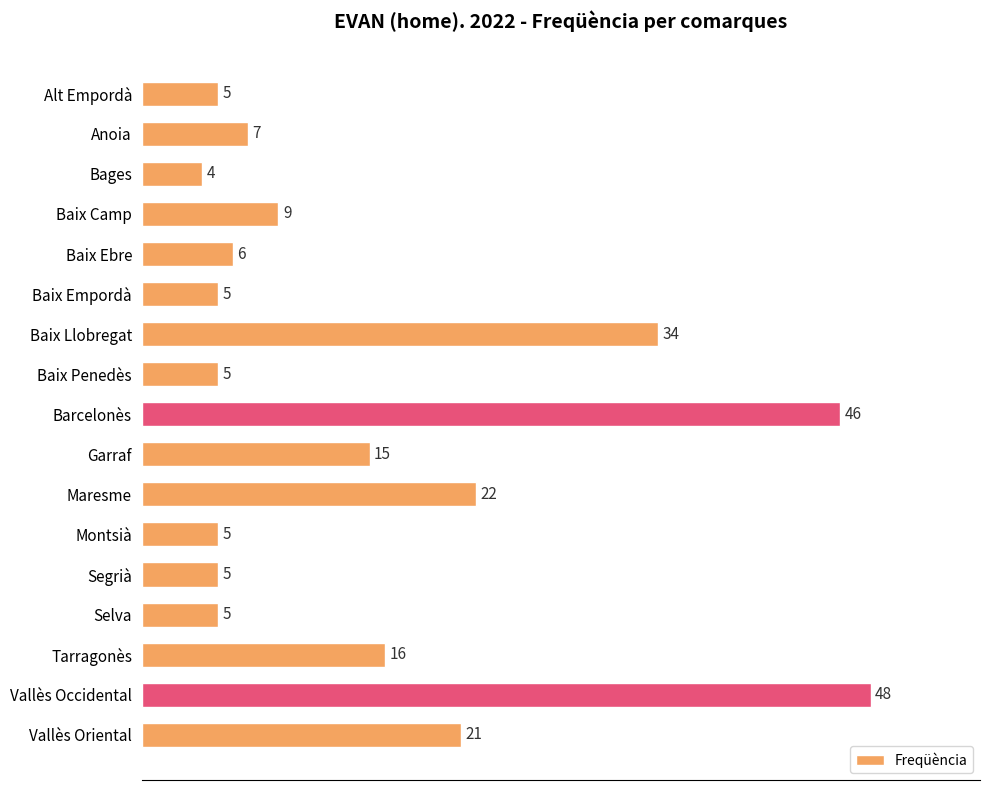

Which category has the highest value across all series?

Vallès Occidental